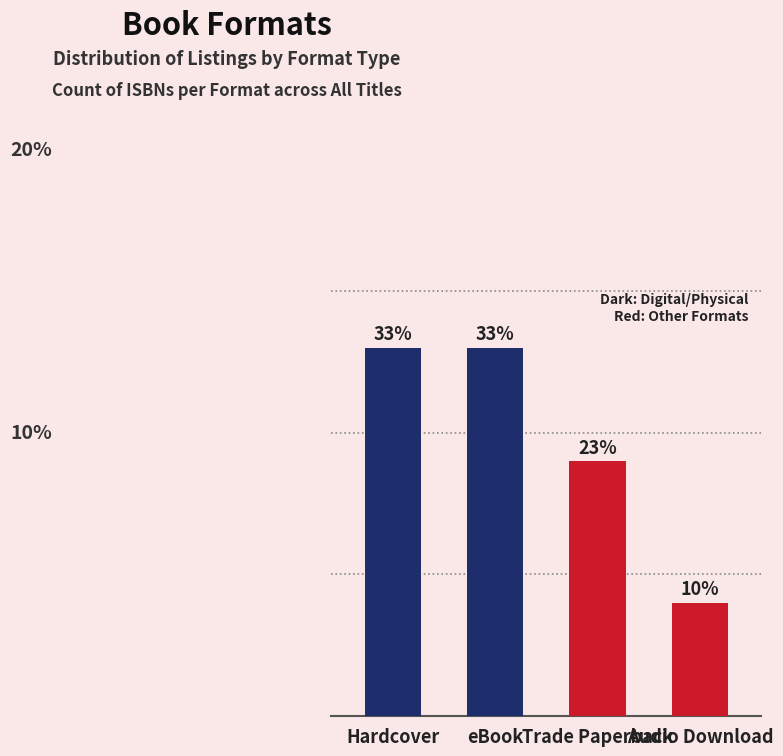

List the labels in order of value, smallest first.

Audio Download, Trade Paperback, Hardcover, eBook